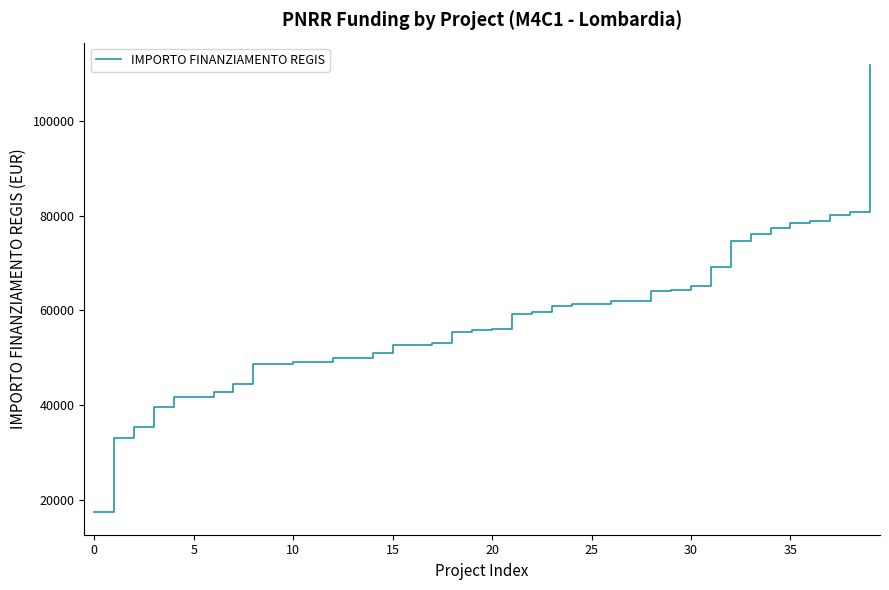

What is the difference between the maximum and minimum values?

94665.7